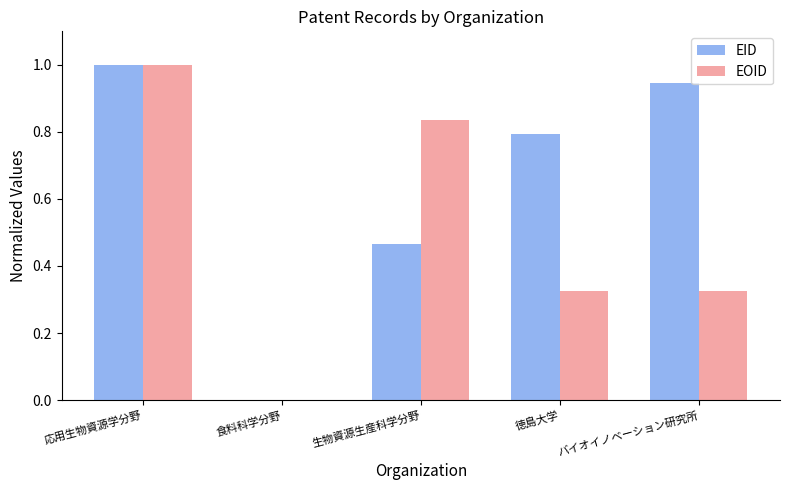

What is the sum of the EID values at 食料科学分野 and 応用生物資源学分野?

1.0